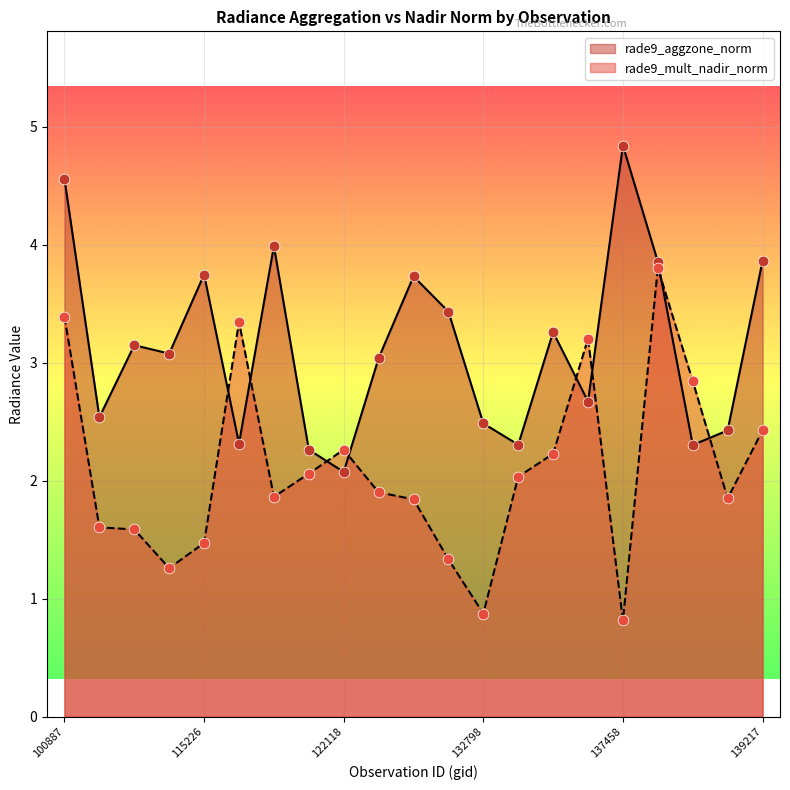

Which series has the largest Y range (max minus min)?

rade9_mult_nadir_norm